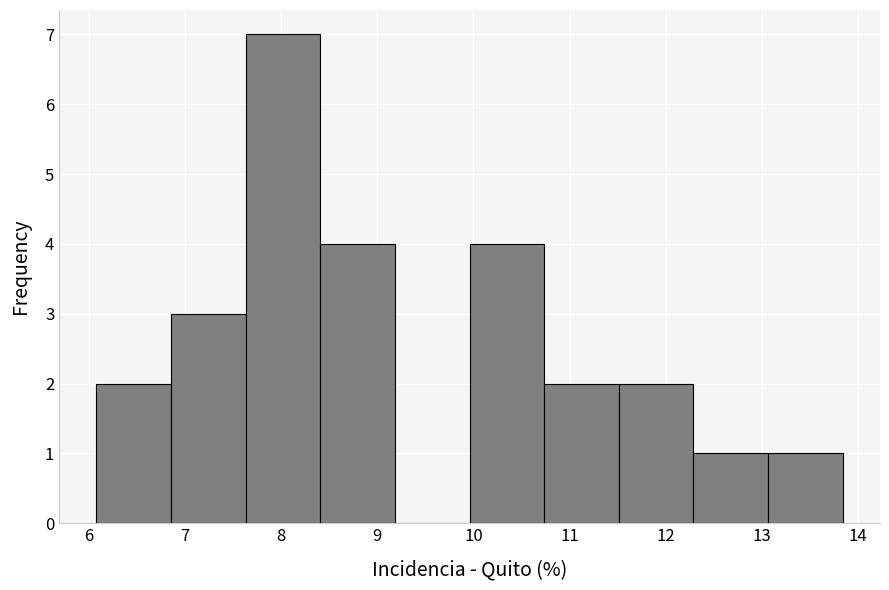

Reading left to right, list every bar in this chart as the range it spans on the x-axis followed by its height. Neither the bar edges nor the heights are printed on the chart, so give them approximately, as read against the axes.

6.1 to 6.9: 2
6.9 to 7.6: 3
7.6 to 8.4: 7
8.4 to 9.2: 4
9.2 to 10.0: 0
10.0 to 10.7: 4
10.7 to 11.5: 2
11.5 to 12.3: 2
12.3 to 13.1: 1
13.1 to 13.8: 1